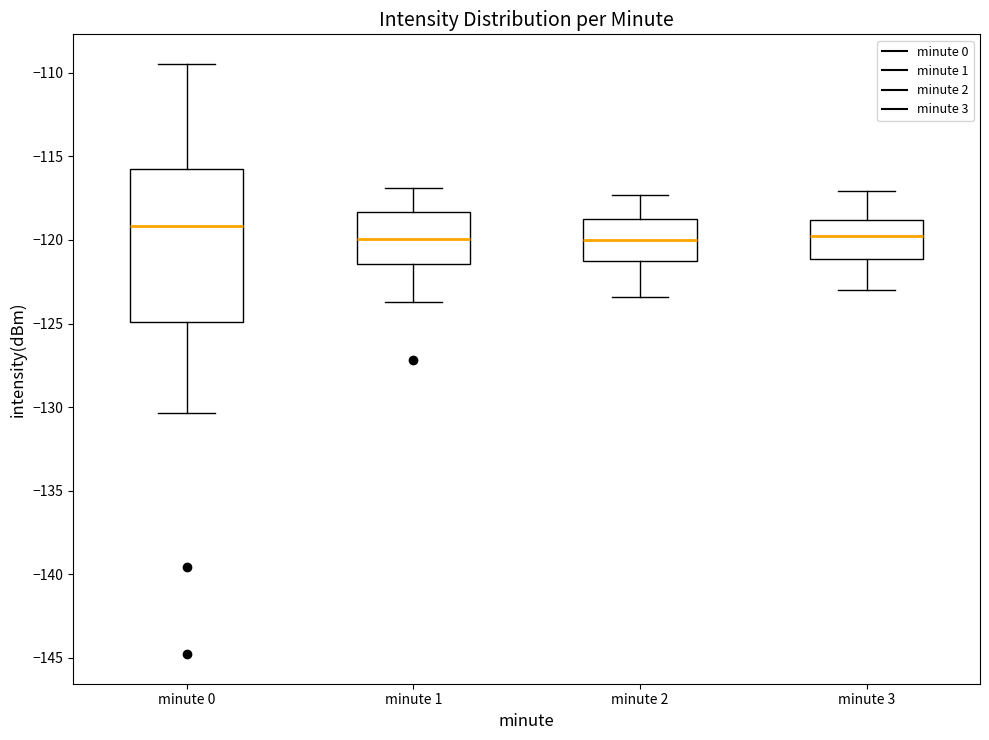

Which box is the tallest, from its lower edge to its upper edge?

minute 0